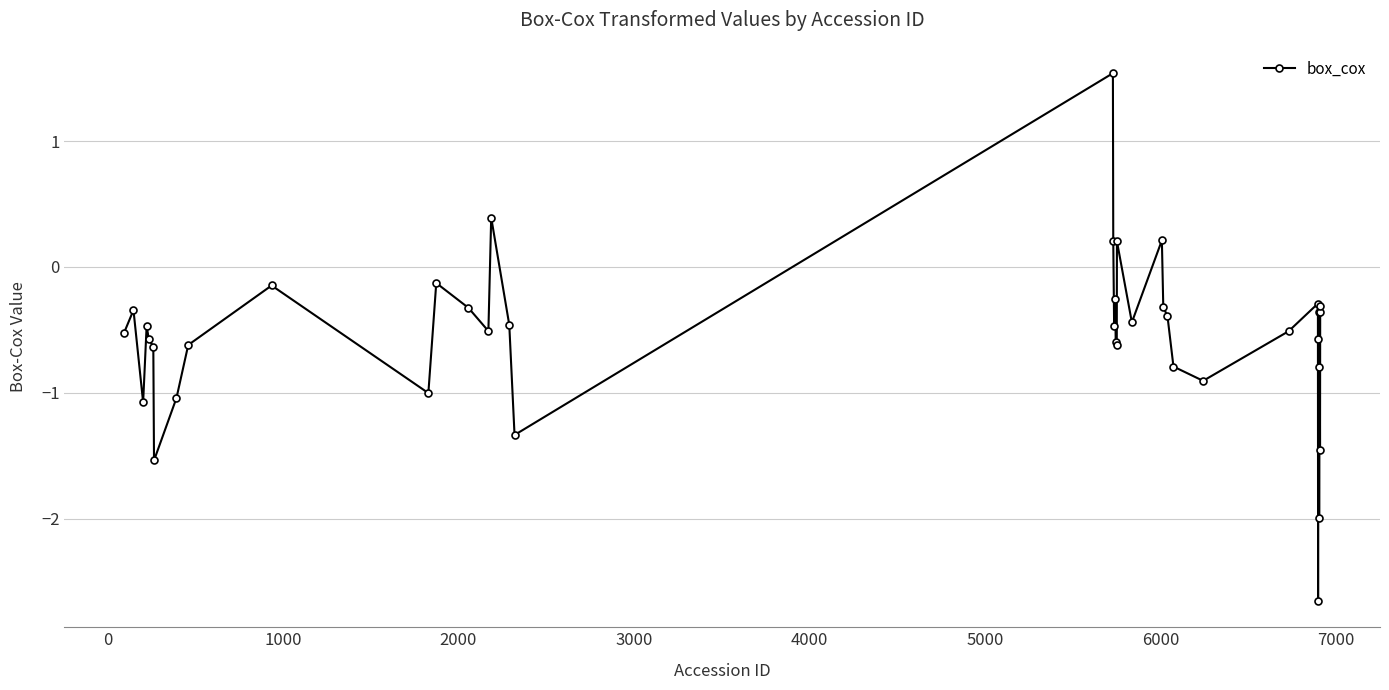

What is the value of the 1st point from the left?

-0.5